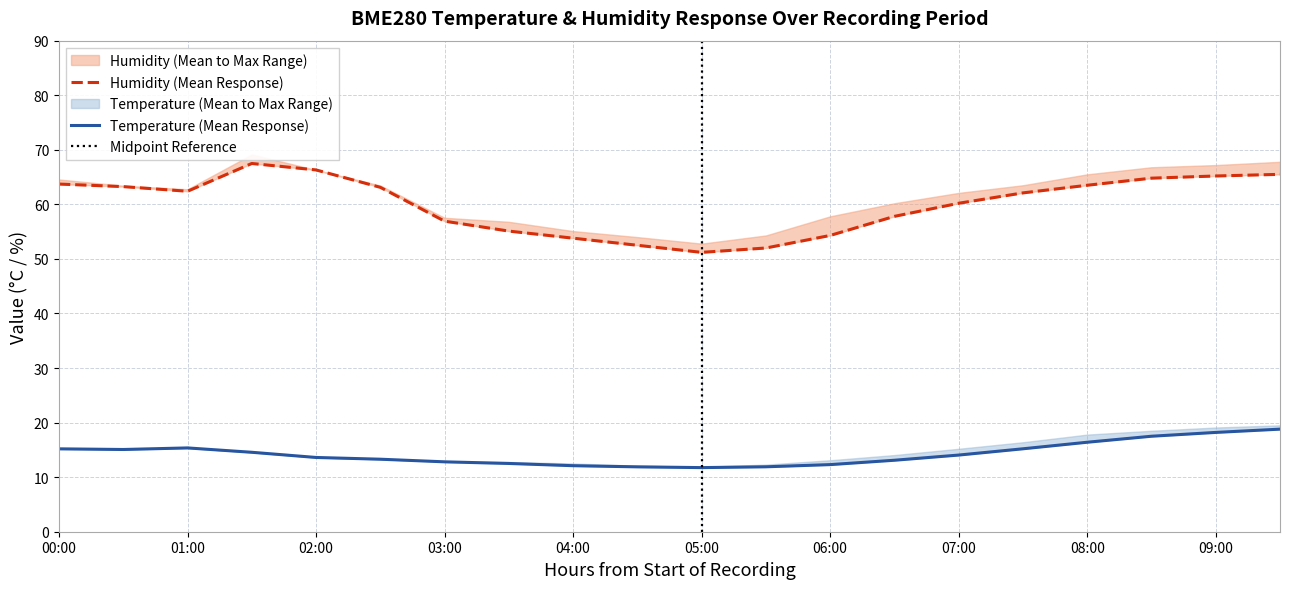

Reading right to left, what are all the values shown in this chart?

BME280_temperature_mean: 18.8	18.2	17.5	16.4	15.2	14.1	13.1	12.3	11.9	11.8	11.9	12.1	12.5	12.8	13.3	13.6	14.6	15.4	15.1	15.2
BME280_humidity_mean: 65.5	65.2	64.8	63.5	62.1	60.2	57.8	54.3	52.0	51.2	52.5	53.8	55.1	56.9	63.1	66.3	67.5	62.4	63.2	63.7